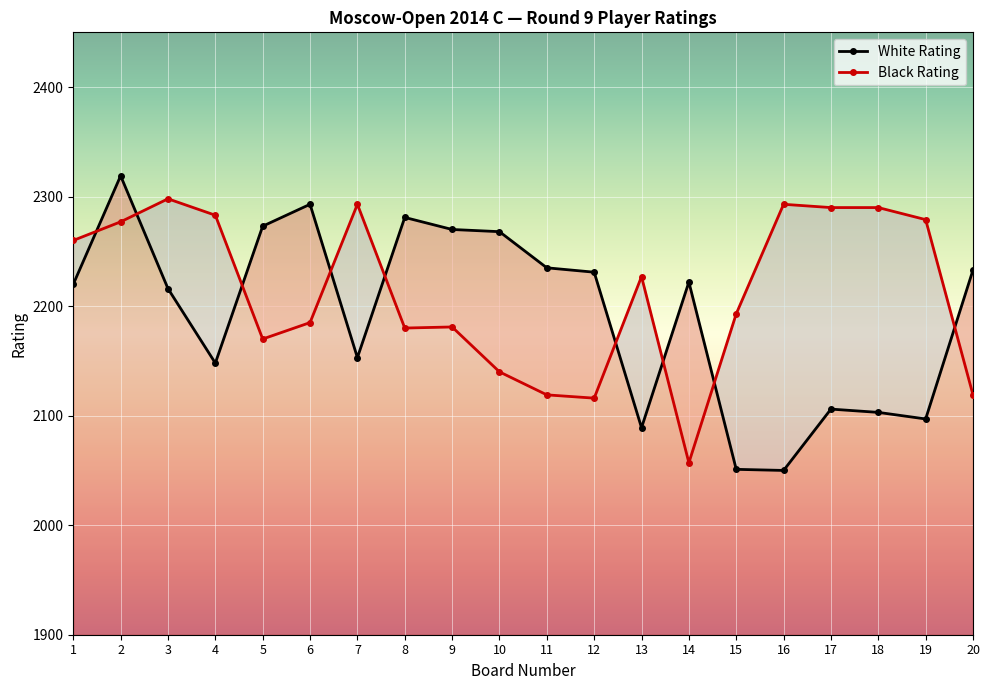

Between 3 and 15, which is larger?

3